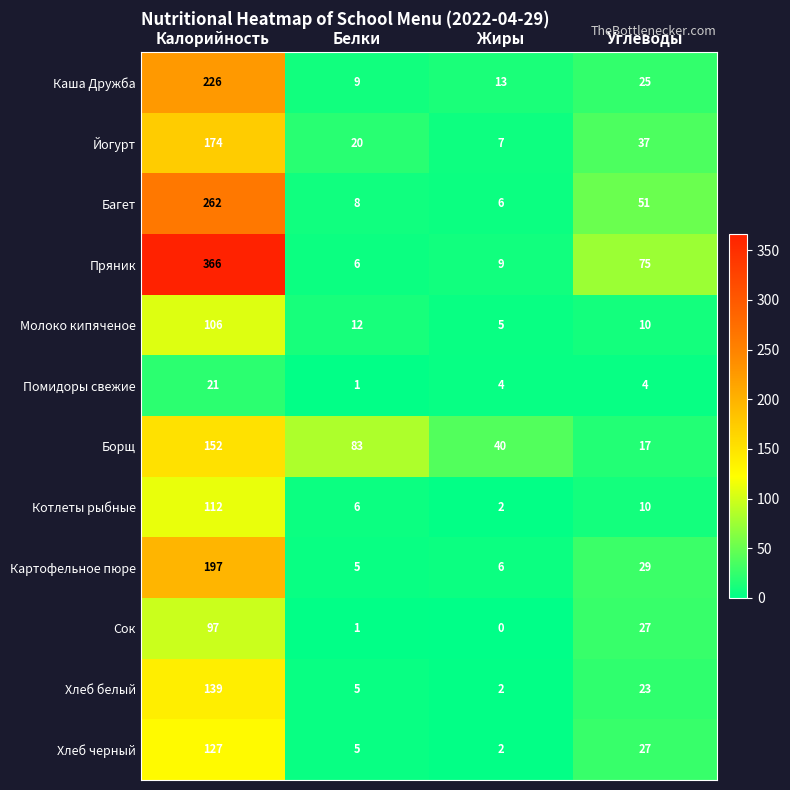

Which series changed the most between Калорийность and Белки?

Пряник